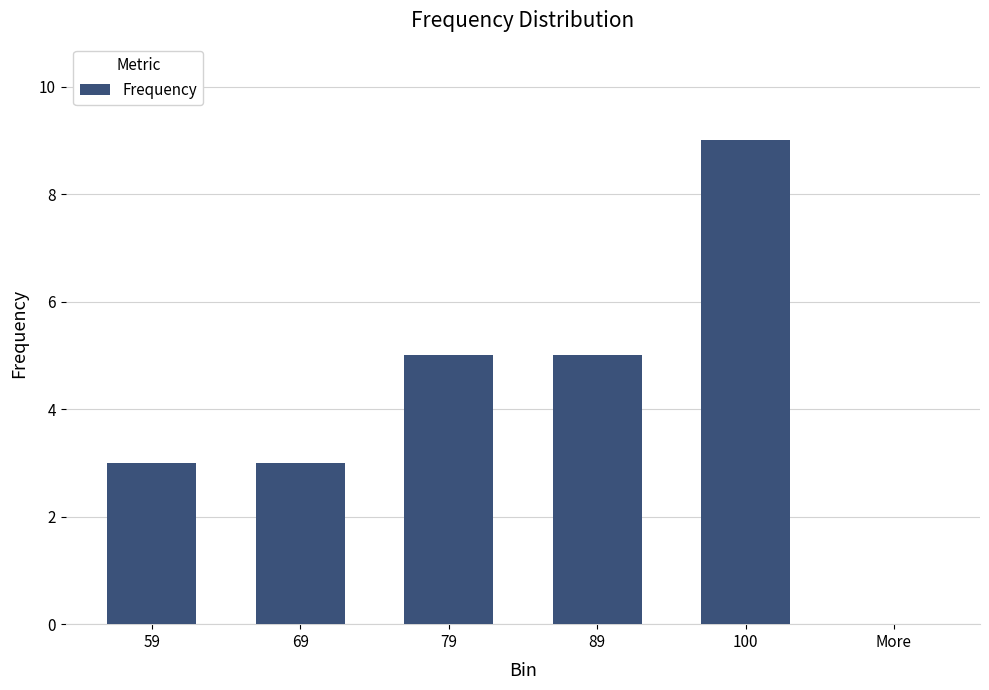

What is the approximate value at 59?

3